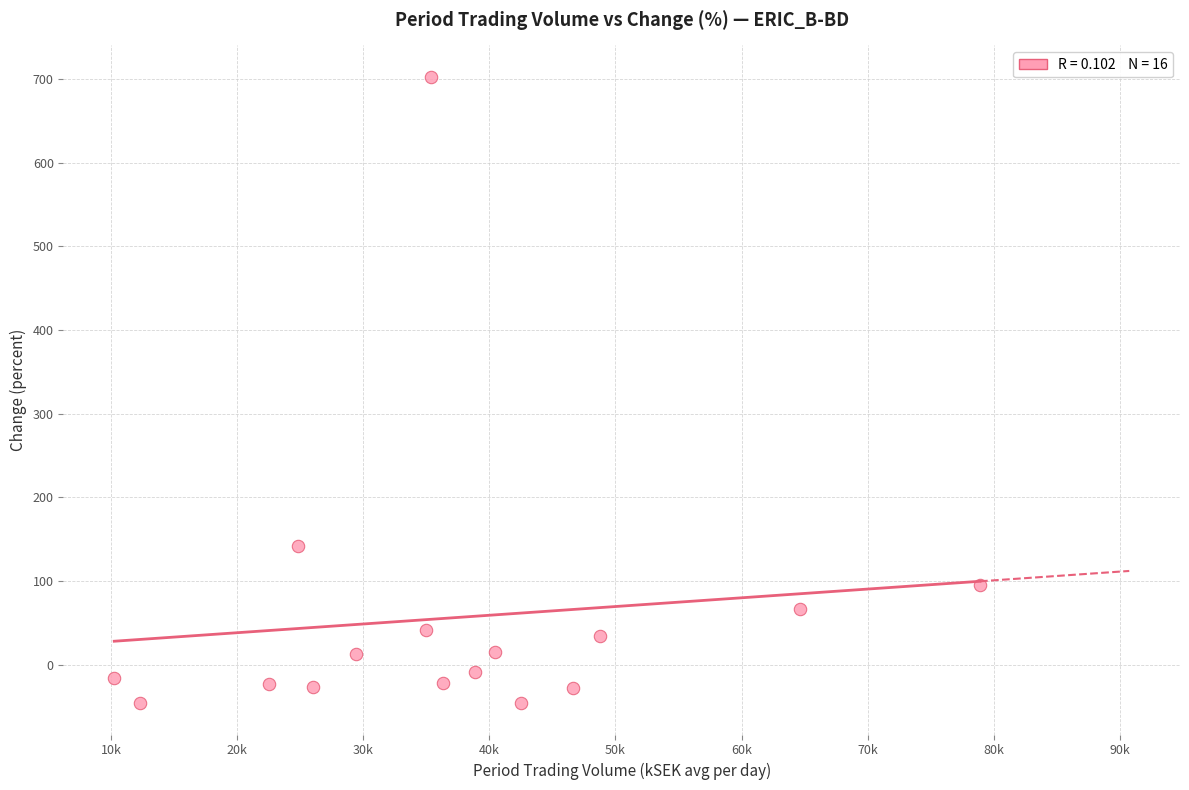

What Y value in the scatter plot is closest to 328?

142.3